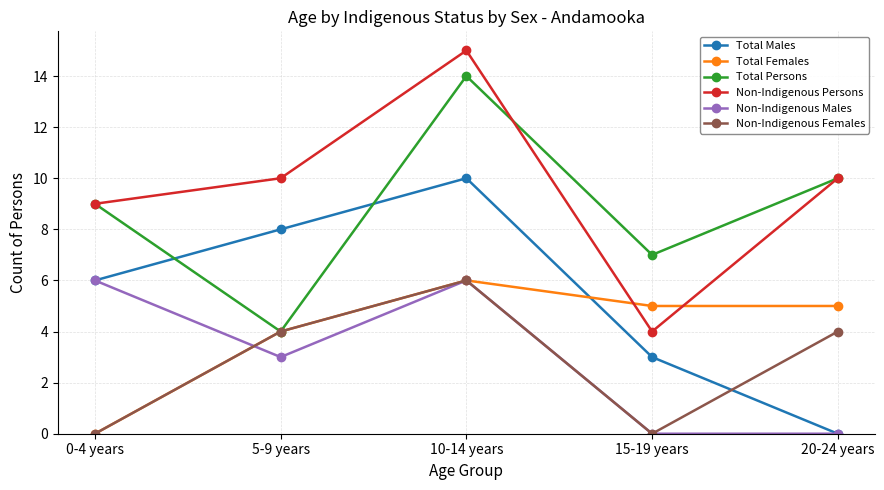

Which series has the widest spread of values?

Non-Indigenous Persons